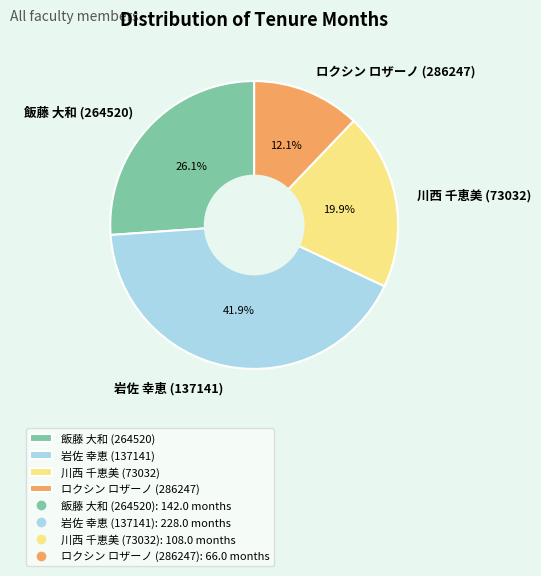

What percentage do 岩佐 幸恵 (137141) and ロクシン ロザーノ (286247) together represent?

54.0%